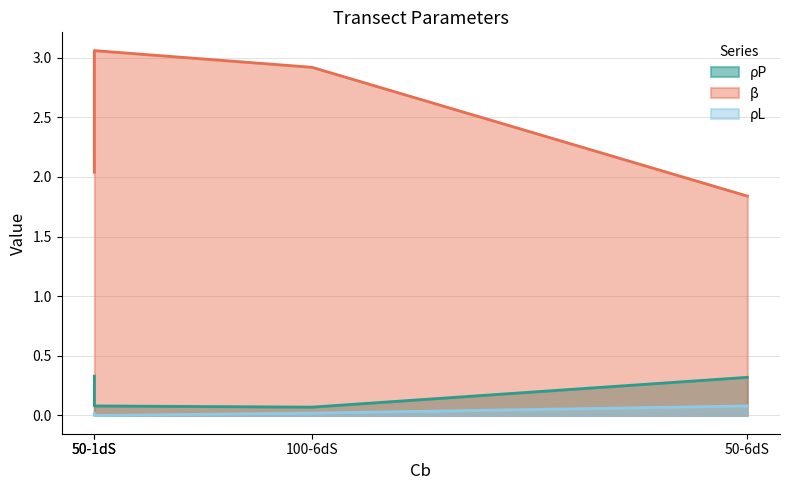

How many lines are shown in the chart?

3